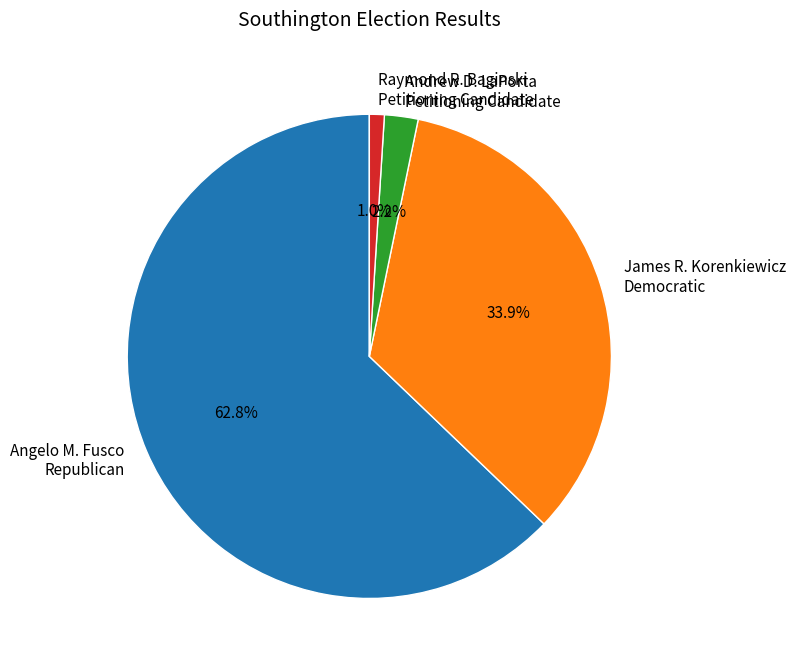

Which slice represents more than half of the pie?

Angelo M. Fusco Republican